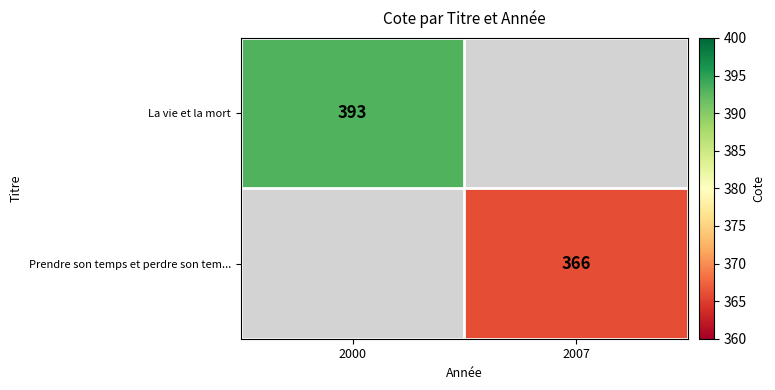

The La vie et la mort series shows 393 at 2000. True or false?

True